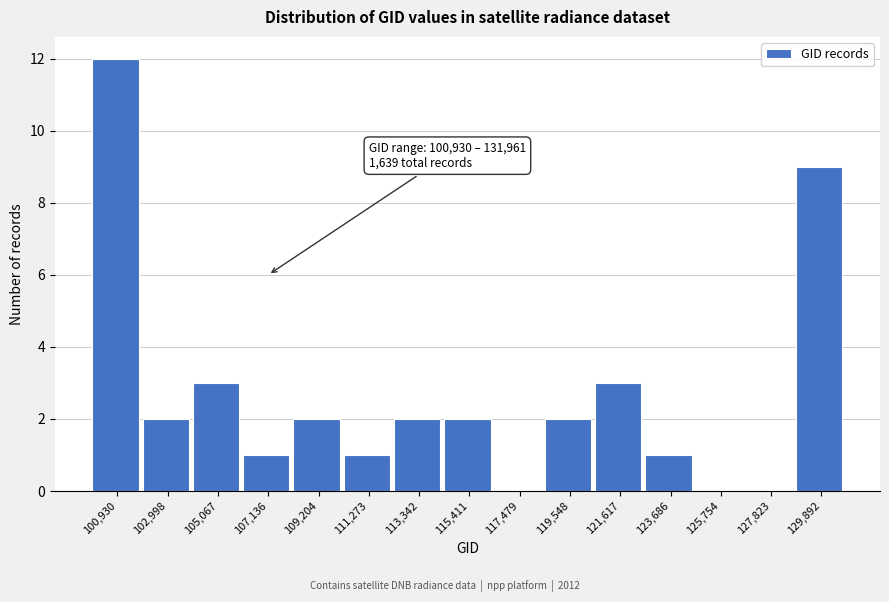

Reading right to left, what are all the values shown in this chart?

129,892=9	127,823=0	125,754=0	123,686=1	121,617=3	119,548=2	117,479=0	115,411=2	113,342=2	111,273=1	109,204=2	107,136=1	105,067=3	102,998=2	100,930=12